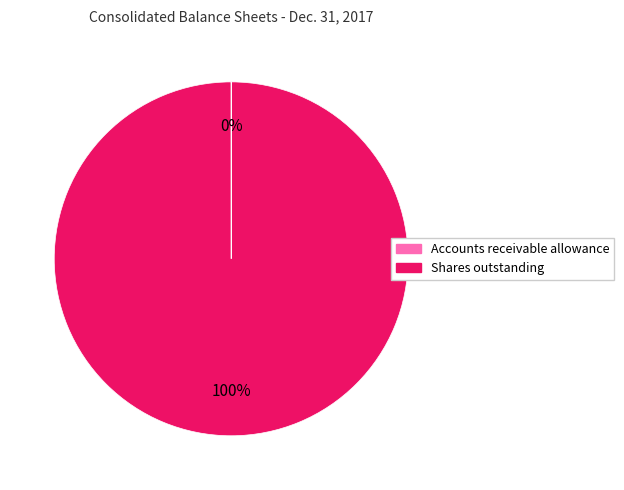

To the nearest percent, what is the difference between the largest and smallest slice percentages?

100%